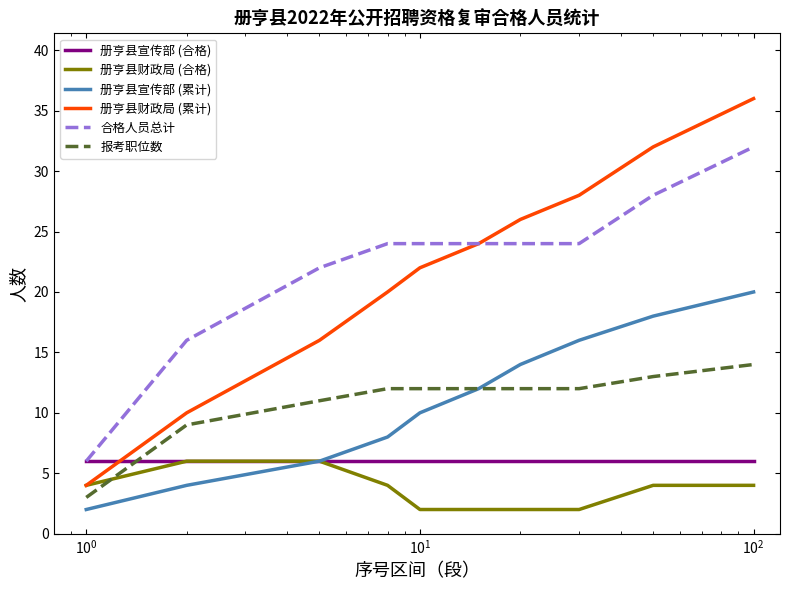

True or false: 册亨县宣传部 (累计) and 册亨县财政局 (累计) cross at least once.

False